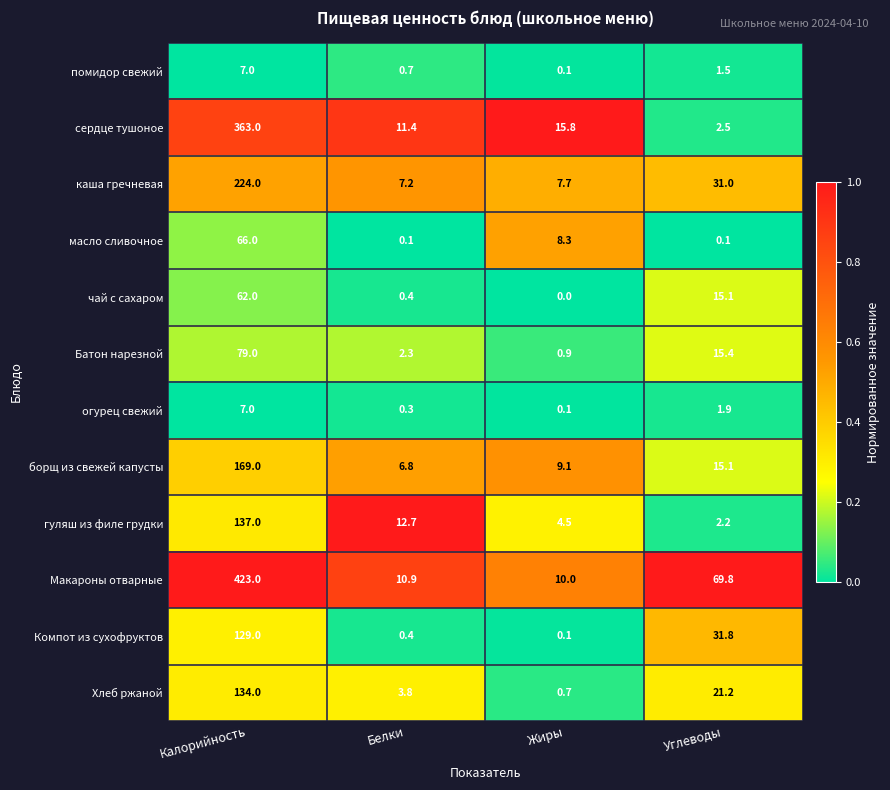

Which category has the lowest value in the Макароны отварные series?

Жиры